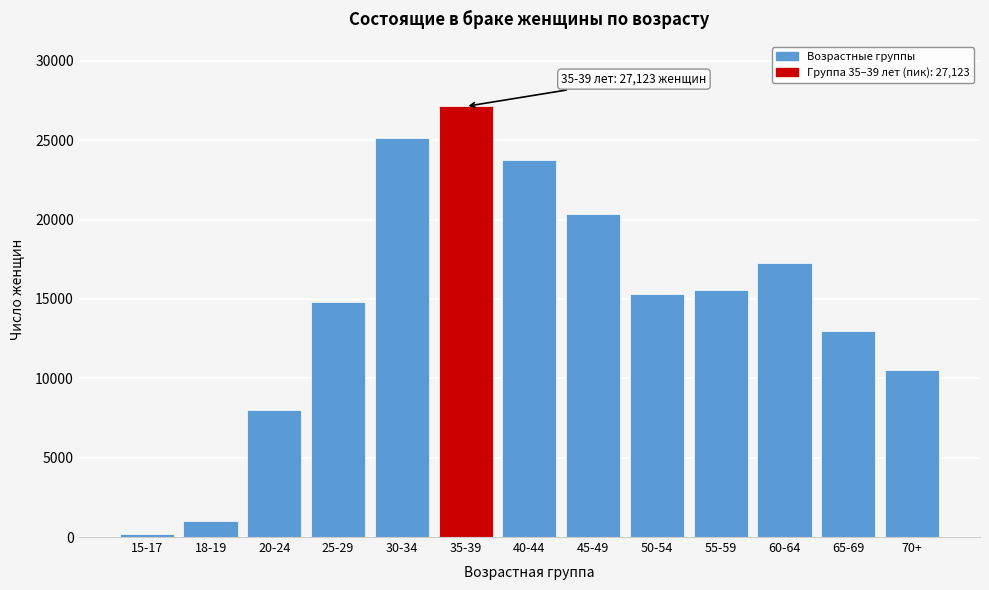

Reading right to left, list all the values displayed in this chart.

10509	13006	17275	15547	15306	20318	23742	27123	25147	14813	7977	1013	198